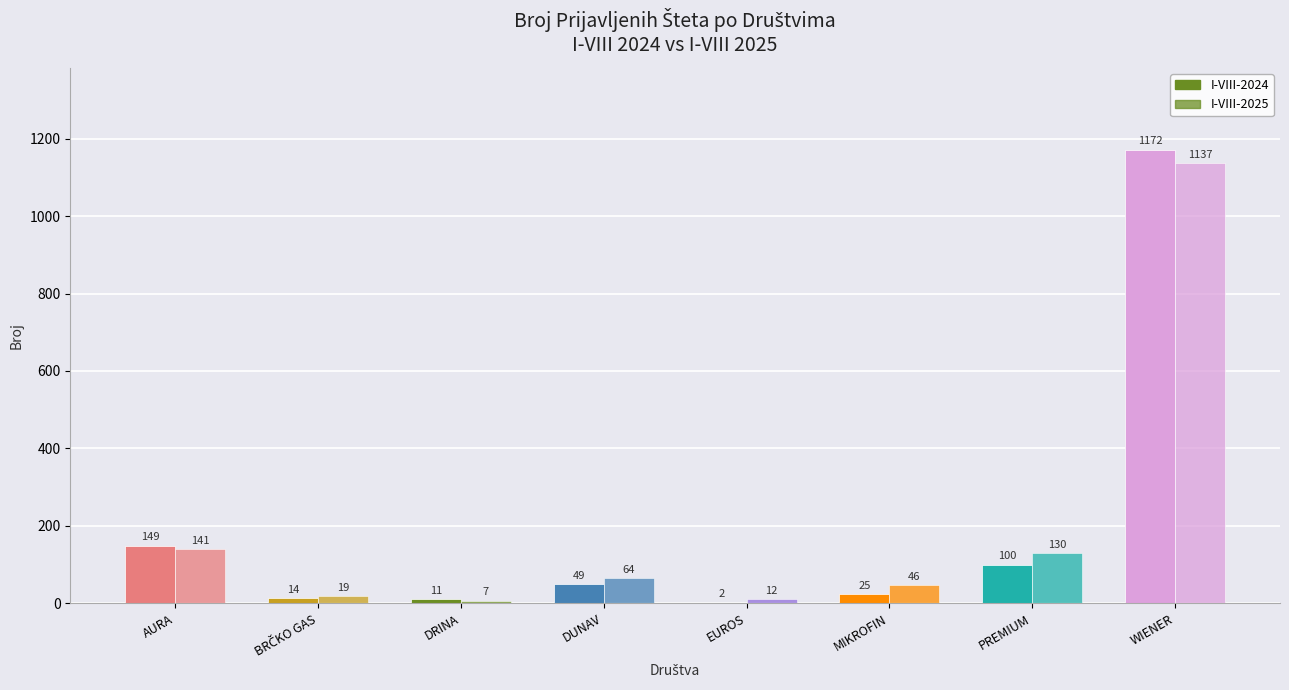

What are all the series names shown in the legend?

I-VIII-2024, I-VIII-2025